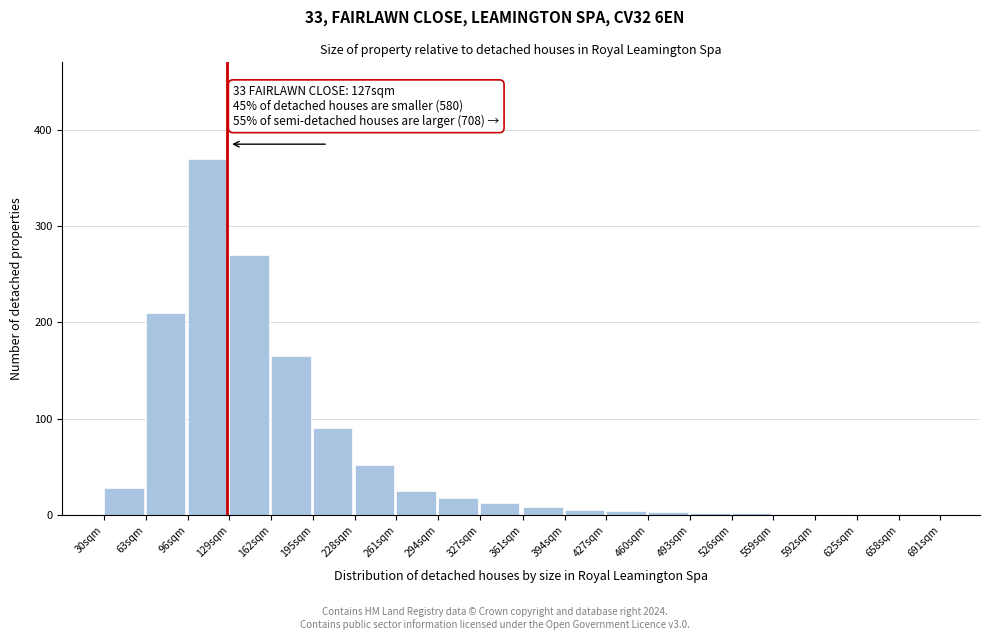

Between 162sqm and 228sqm, which is larger?

162sqm